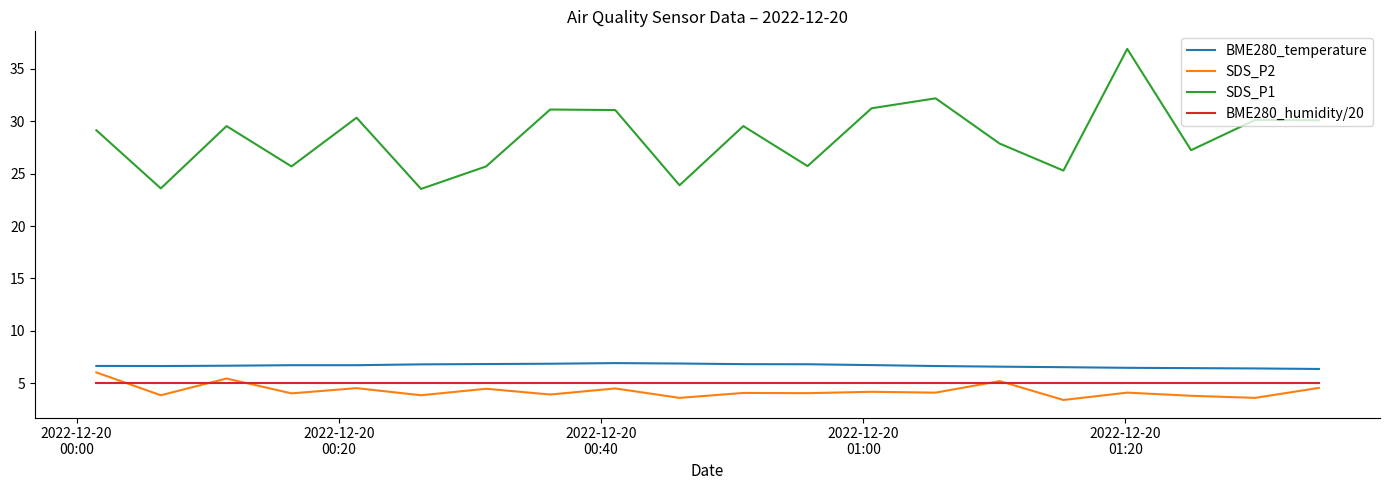

True or false: SDS_P1 and BME280_temperature intersect in this chart.

False